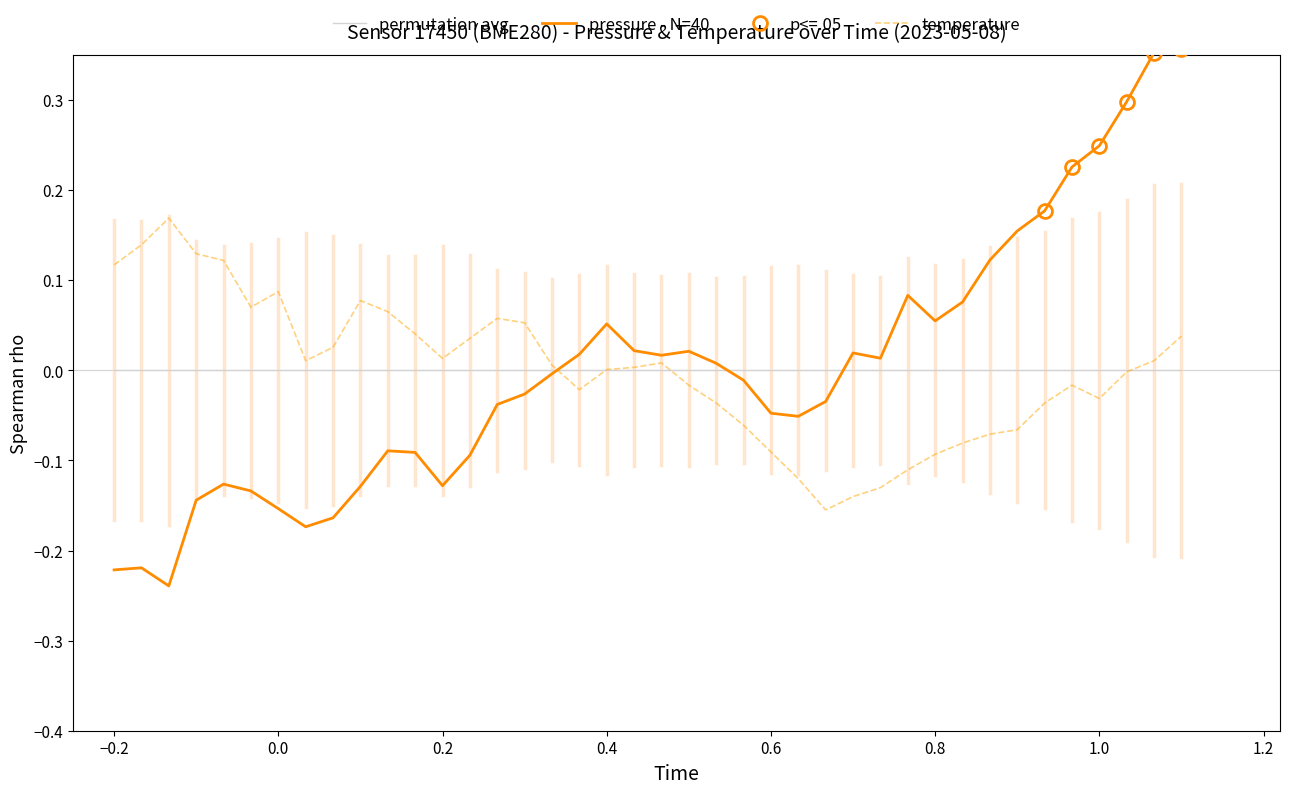

Is it true that temperature equals 0.0 at 0.4?

True